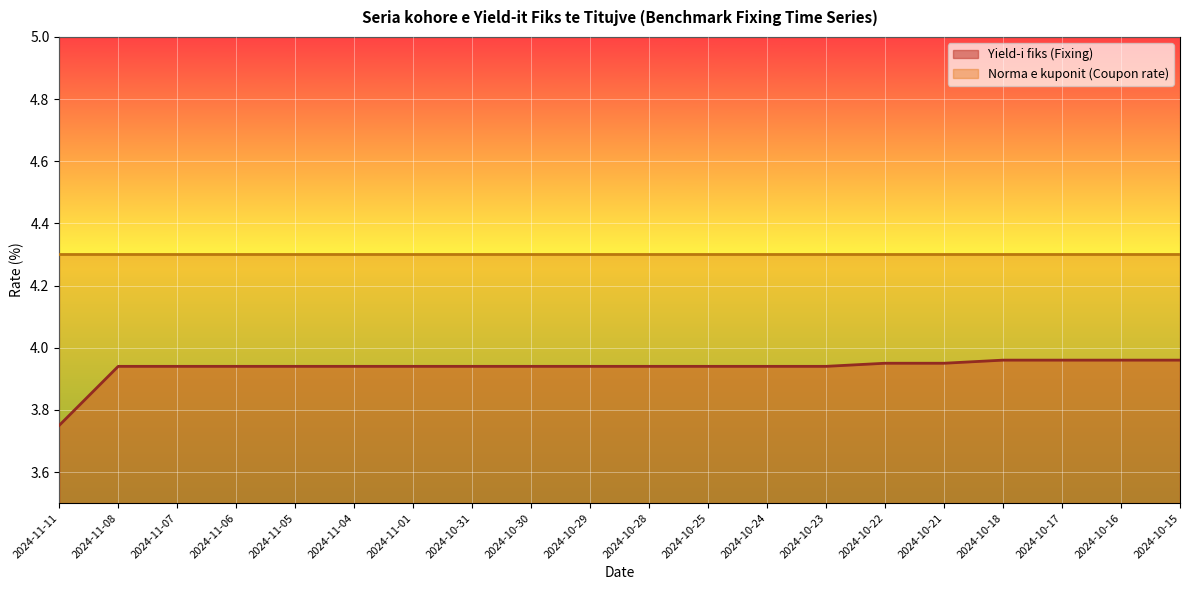

How many distinct data groups are displayed?

2